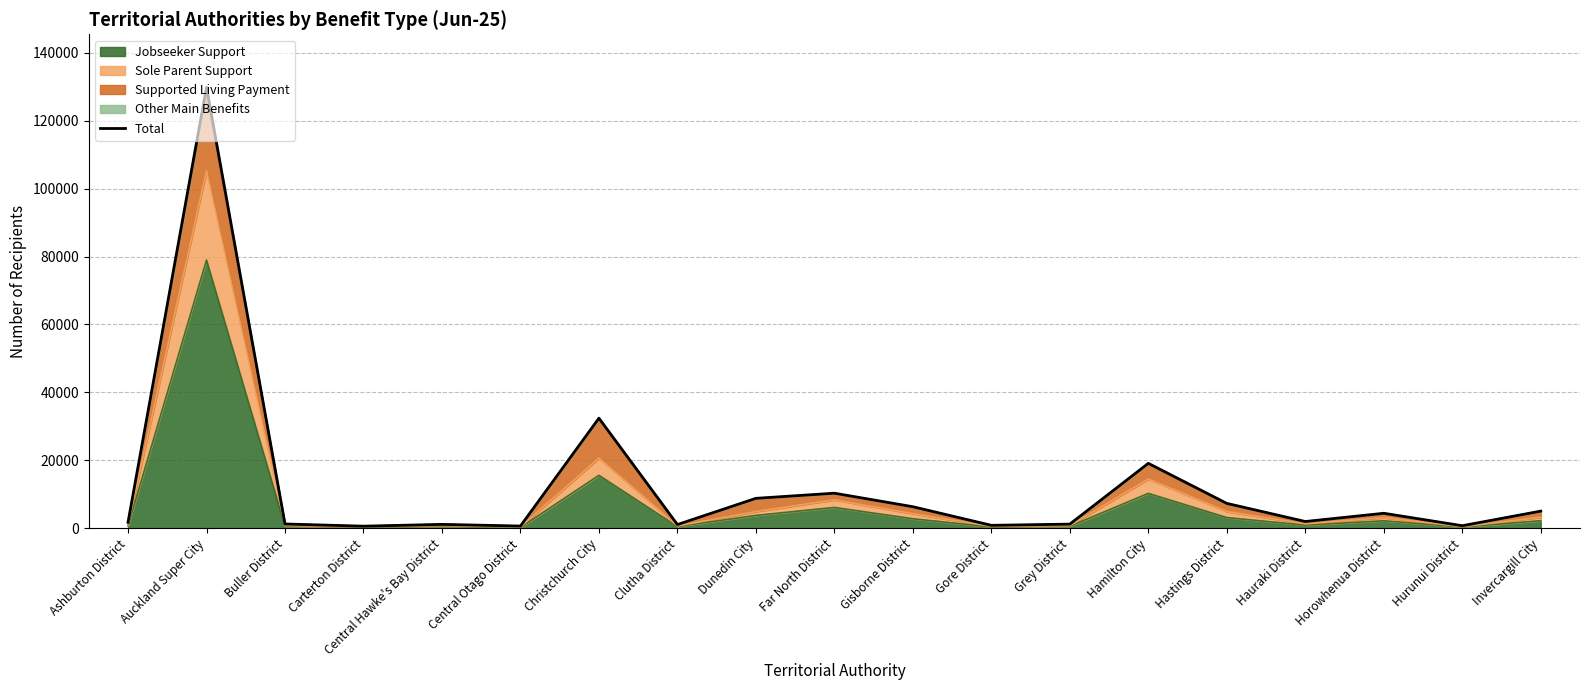

What is the value of the 15th point from the left?

7332